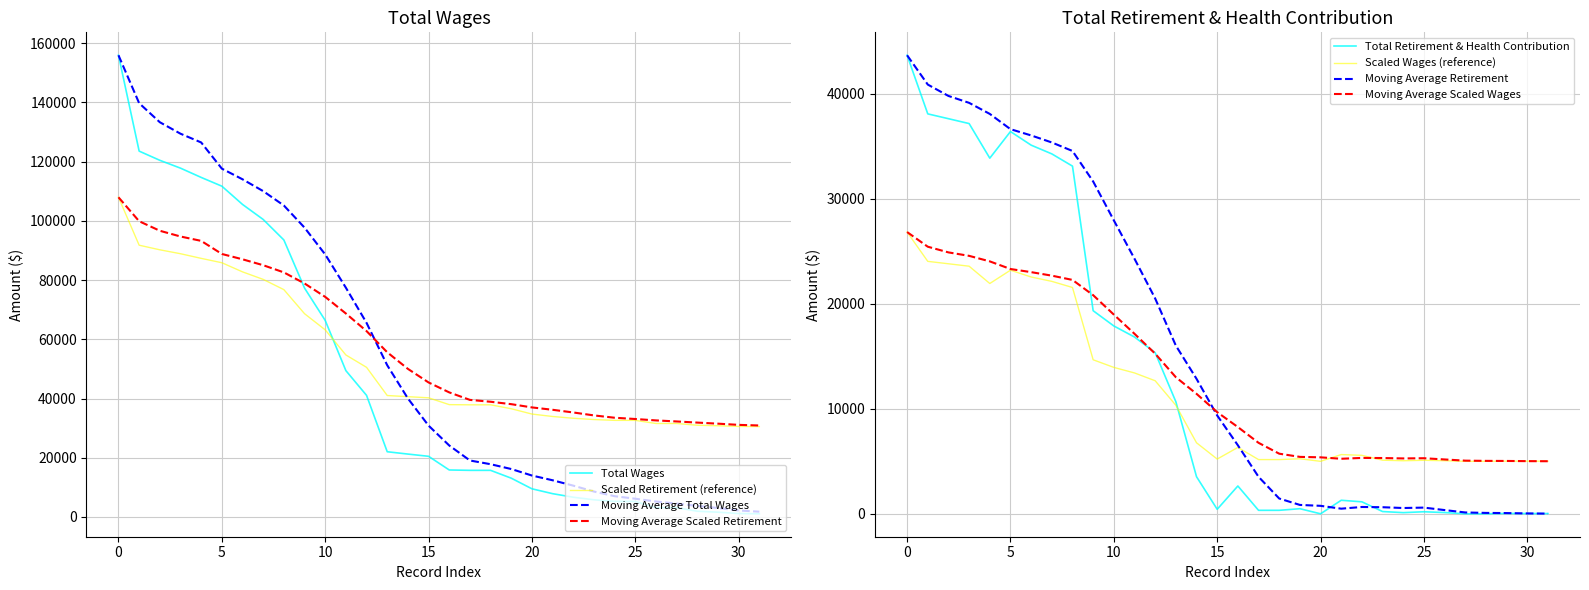

Which series has the largest total across all categories?

Total Wages